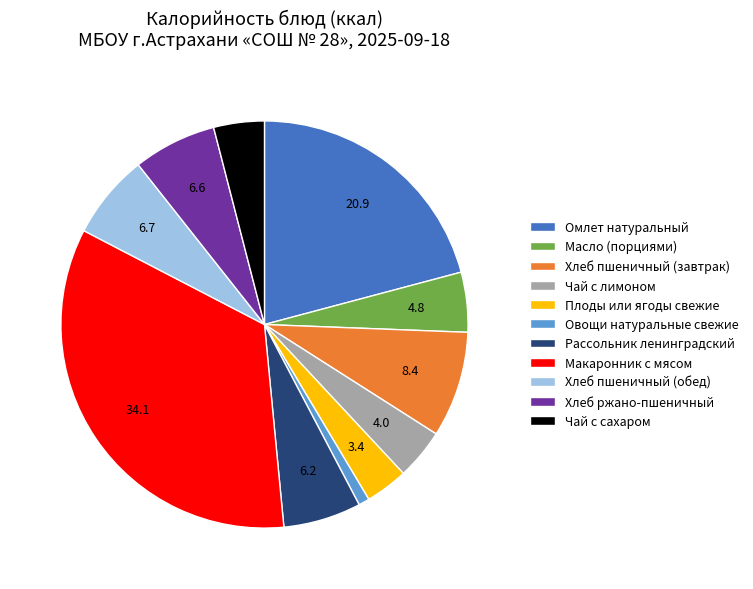

How many segments does this pie chart have?

11